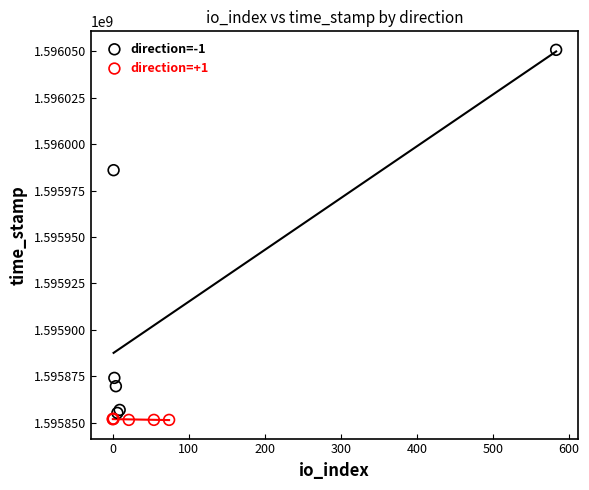

Which series contains the highest Y value?

direction=-1